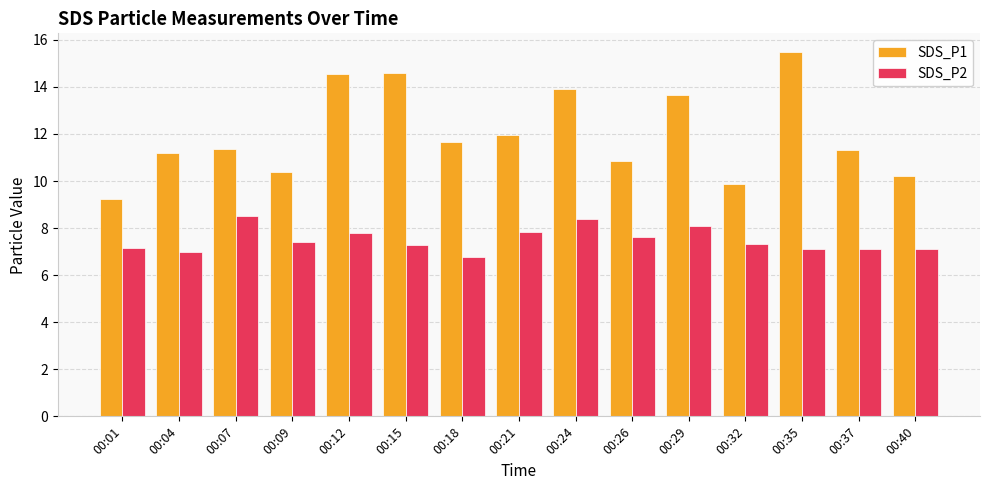

The value of SDS_P1 at 00:40 is 10.2. True or false?

True